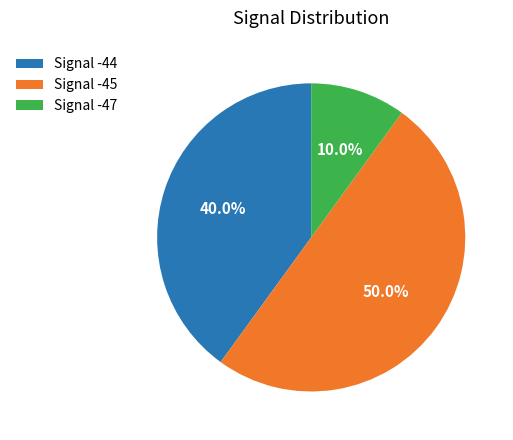

Do Signal -45 and Signal -47 together represent more than half of the pie?

Yes